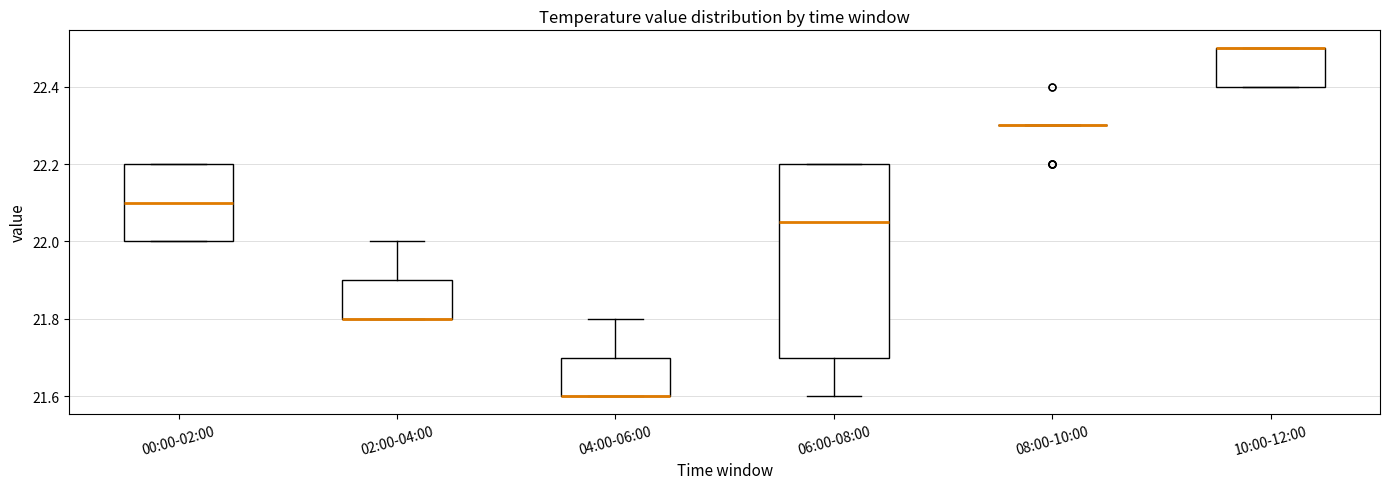

Where is the upper edge of the box for 10:00-12:00 on the y-axis? The values are not printed on the chart, so give them approximately, as read against the axis.

22.50